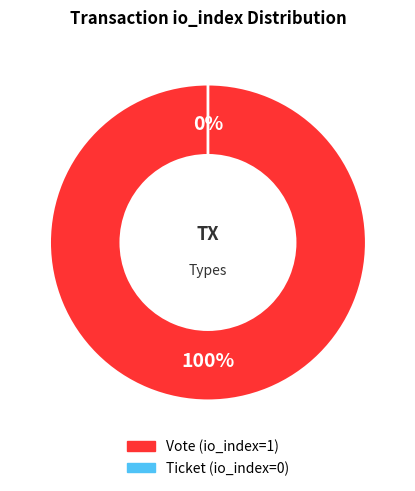

To the nearest percent, what is the average slice percentage?

50%